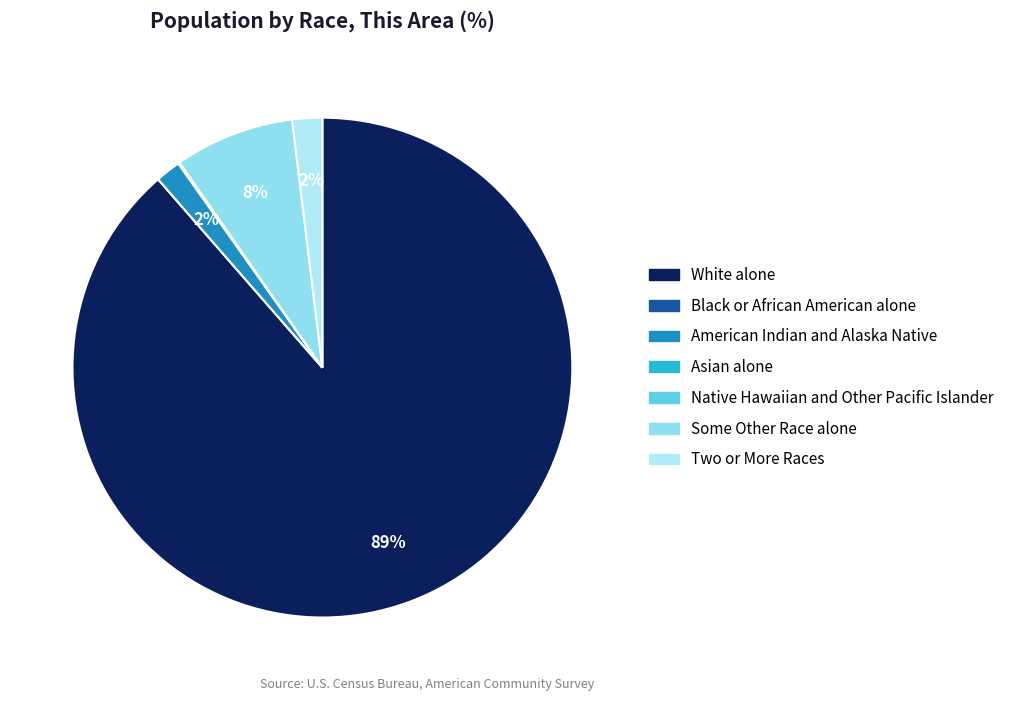

Combined, do Native Hawaiian and Other Pacific Islander and White alone account for over 50%?

Yes